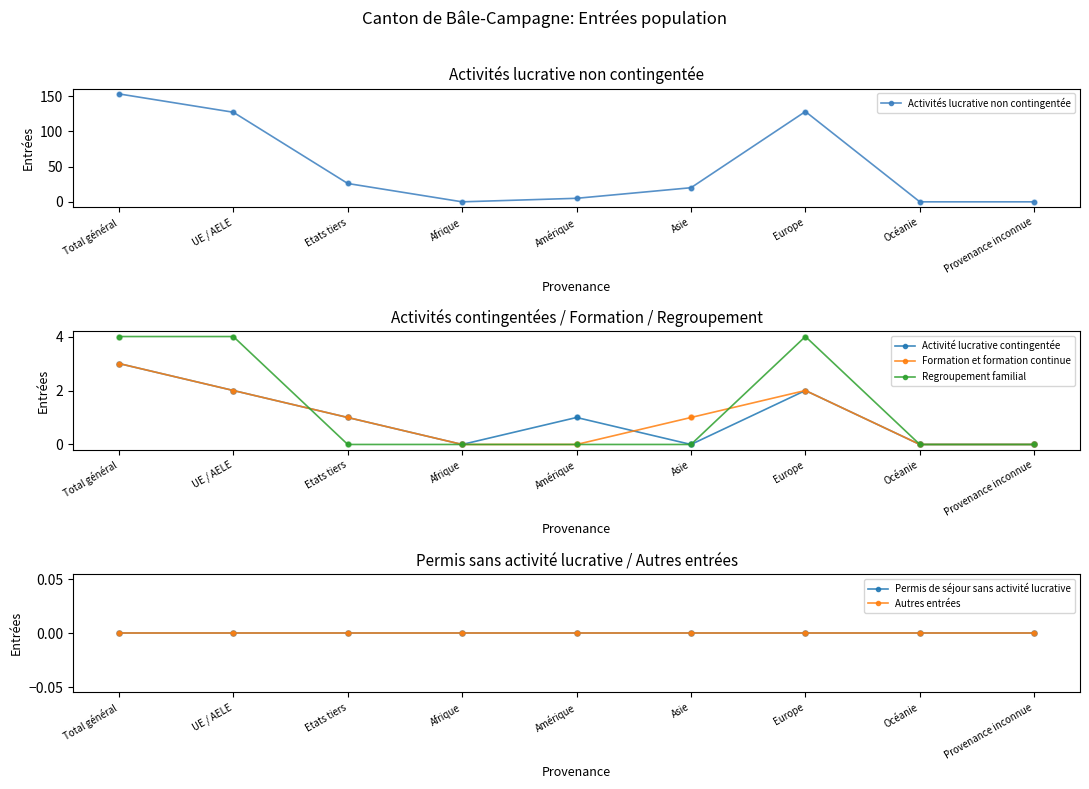

At which category is the sum across all series the highest?

Total général